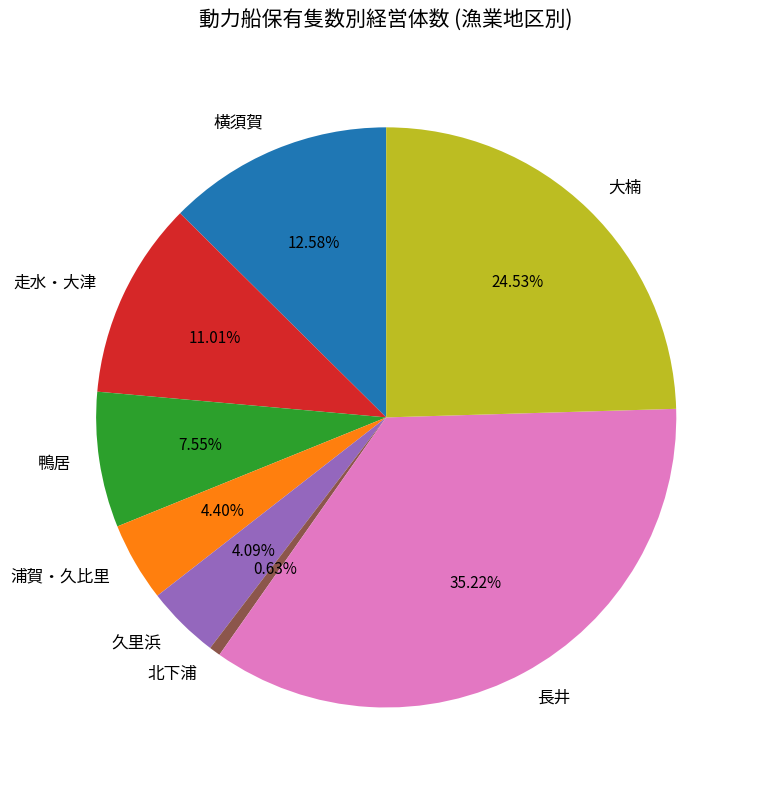

Do 鴨居 and 長井 together represent more than half of the pie?

No